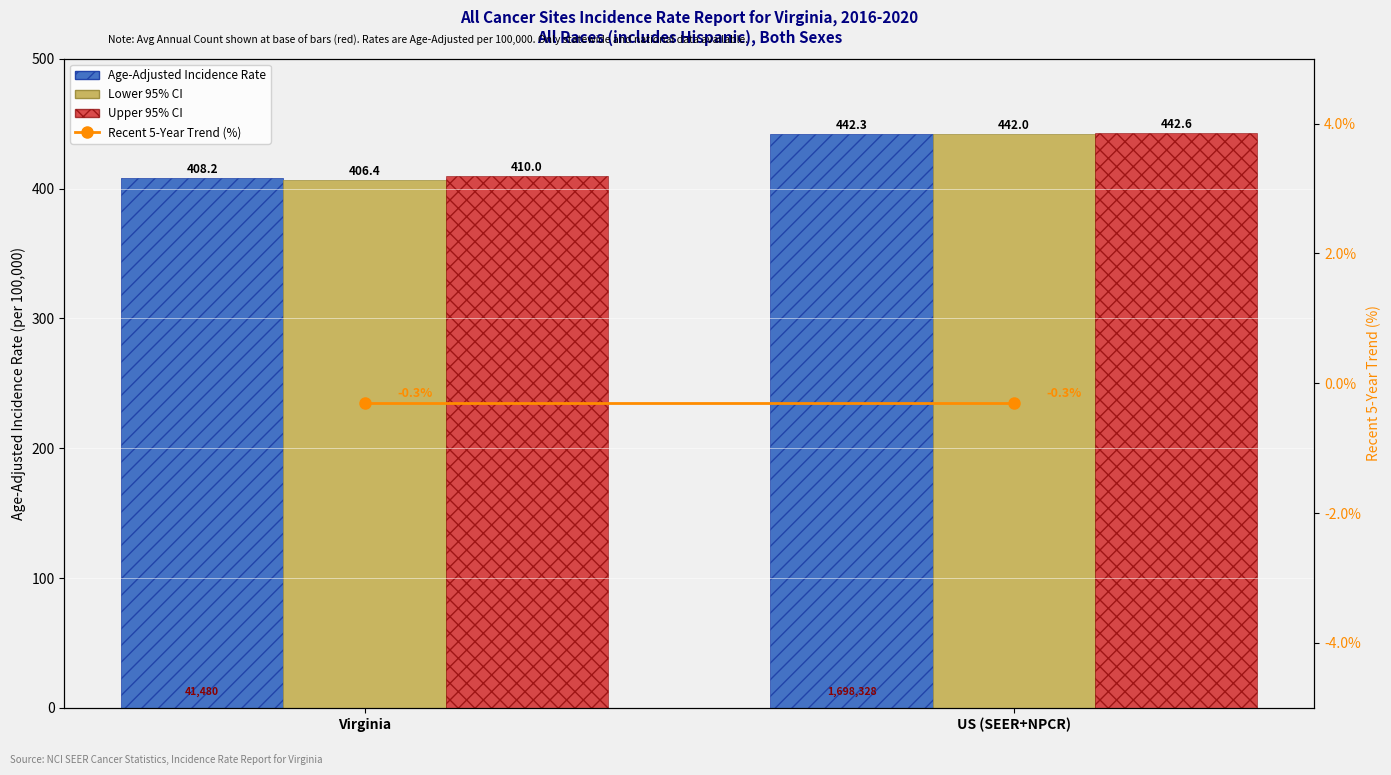

How many data points in Age-Adjusted Incidence Rate are less than 442?

1